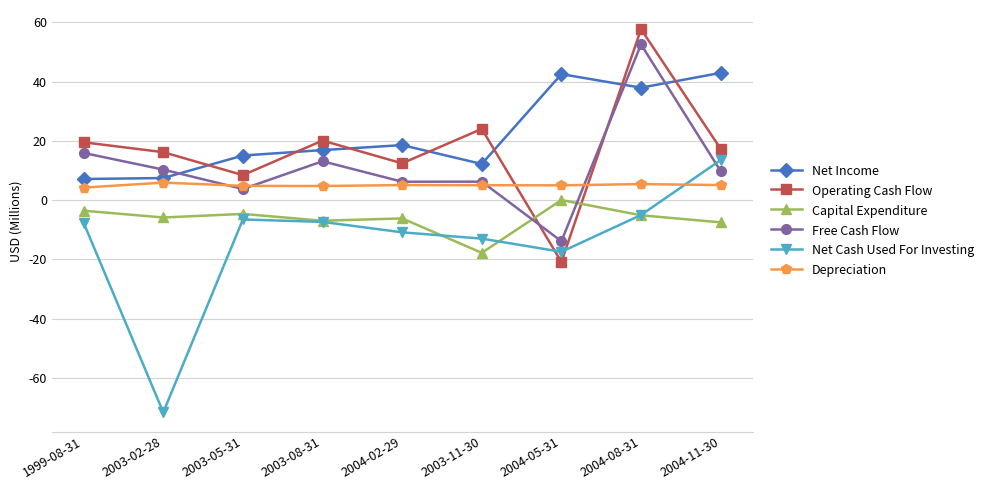

What is the label of the 8th point from the left?

2004-08-31